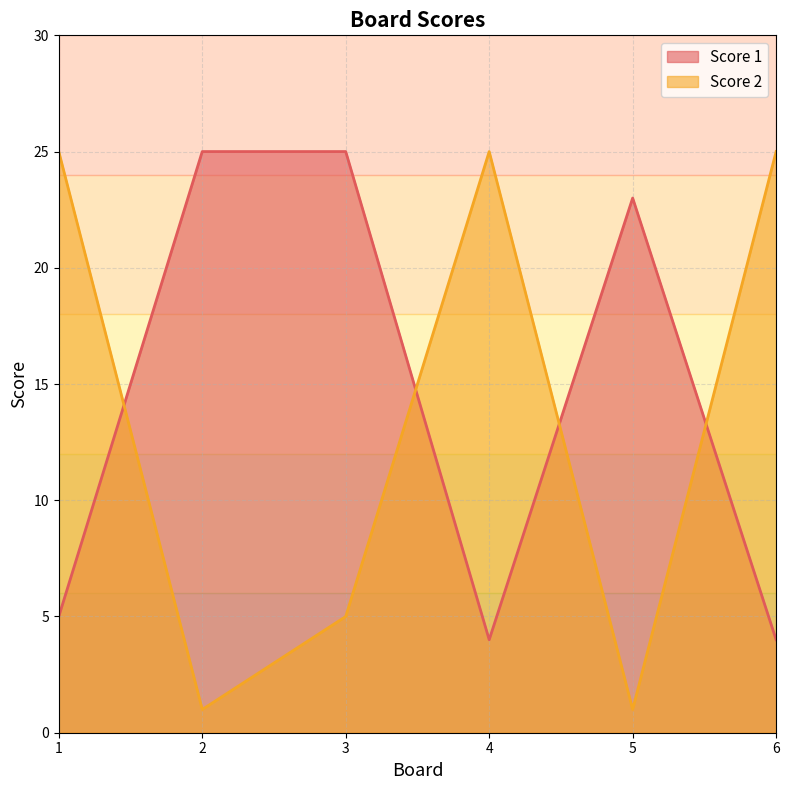

Which series changed the most between 2 and 5?

Score 1